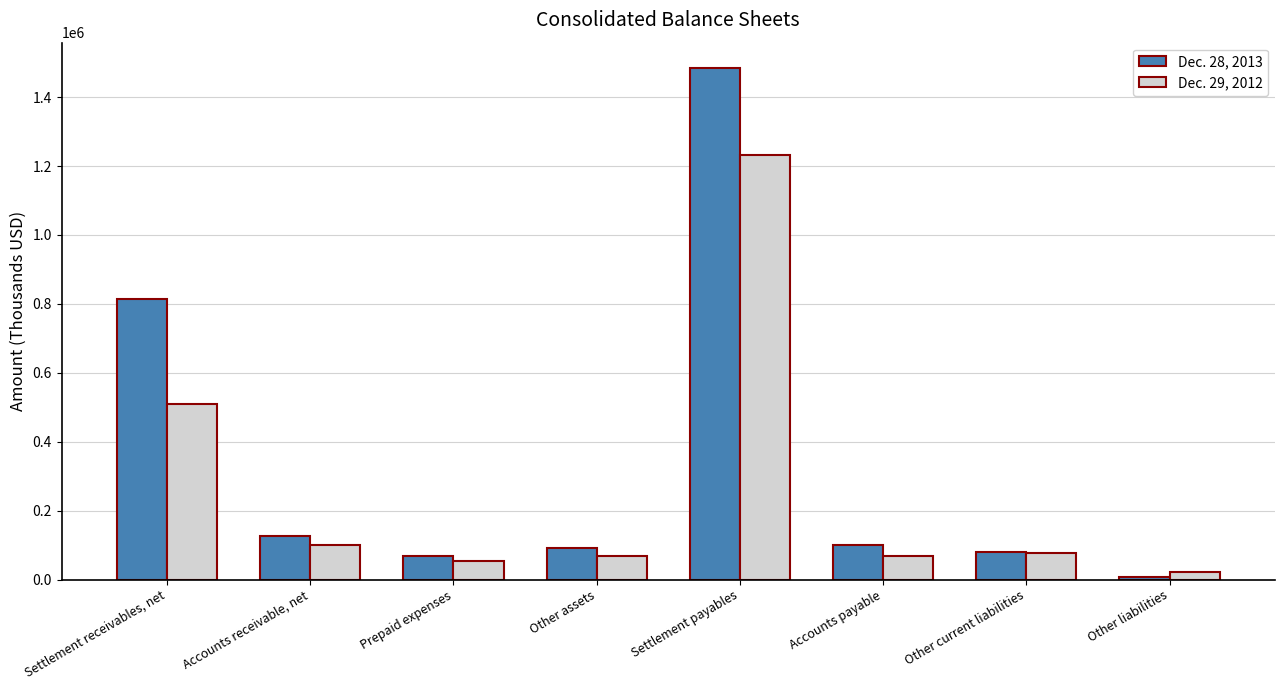

The Dec. 29, 2012 series shows 101001 at Accounts receivable, net. True or false?

True